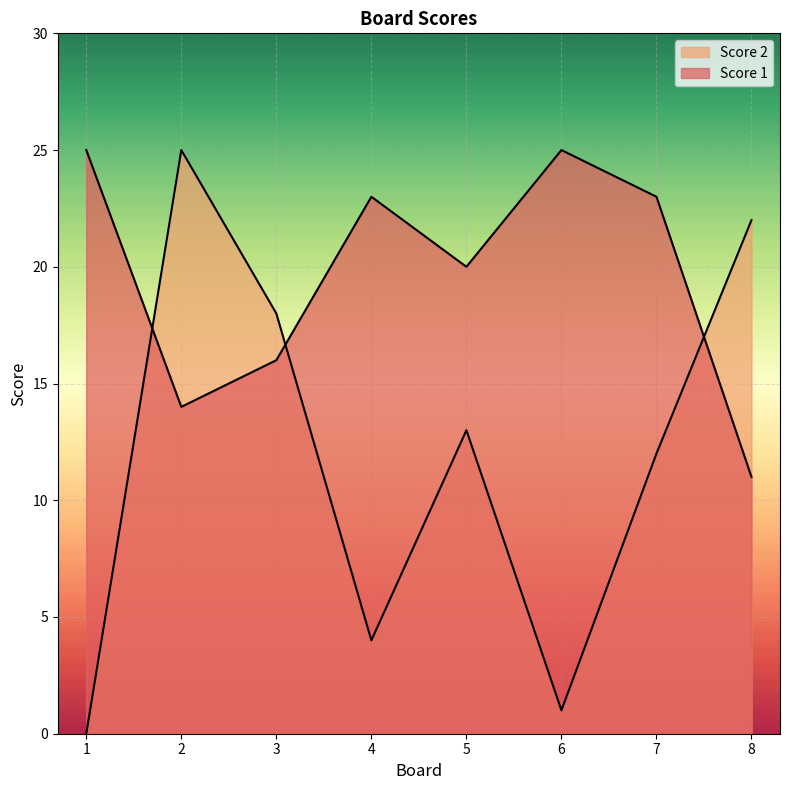

Where is the first local minimum for Score 2?

4